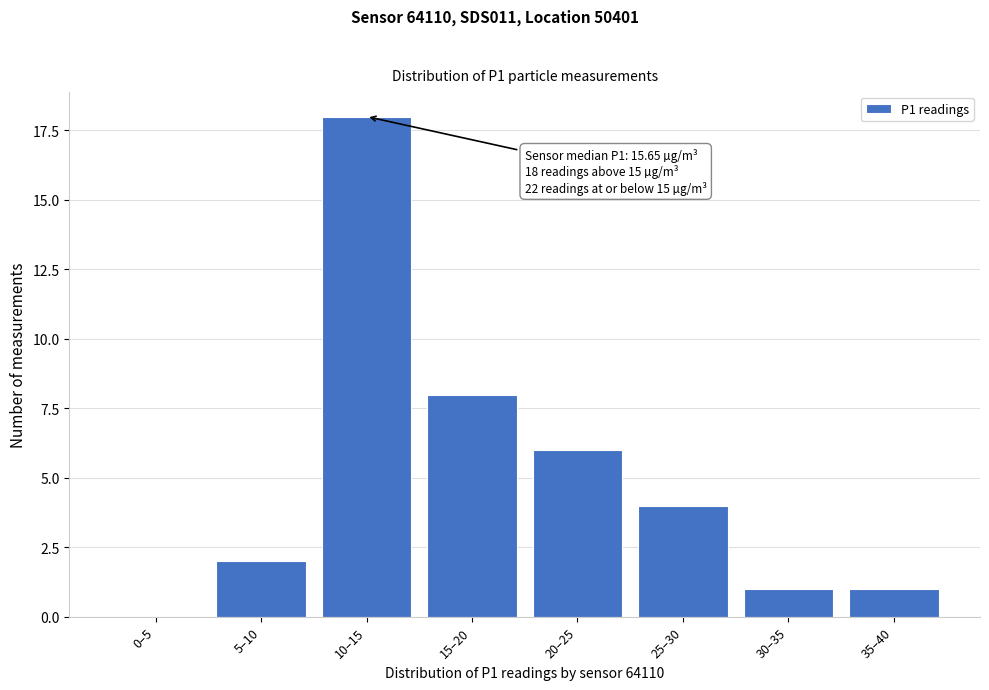

Reading right to left, what are all the values shown in this chart?

35–40=1	30–35=1	25–30=4	20–25=6	15–20=8	10–15=18	5–10=2	0–5=0